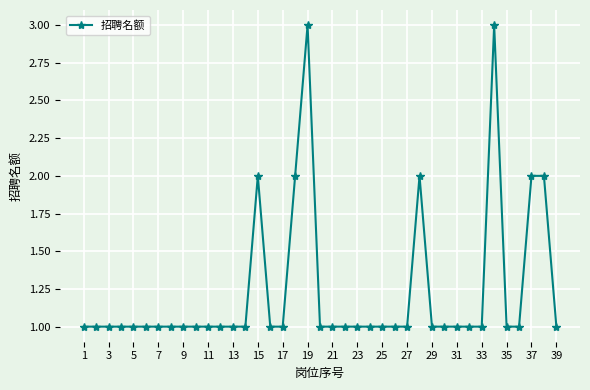

What is the value of the 4th point from the left?

1